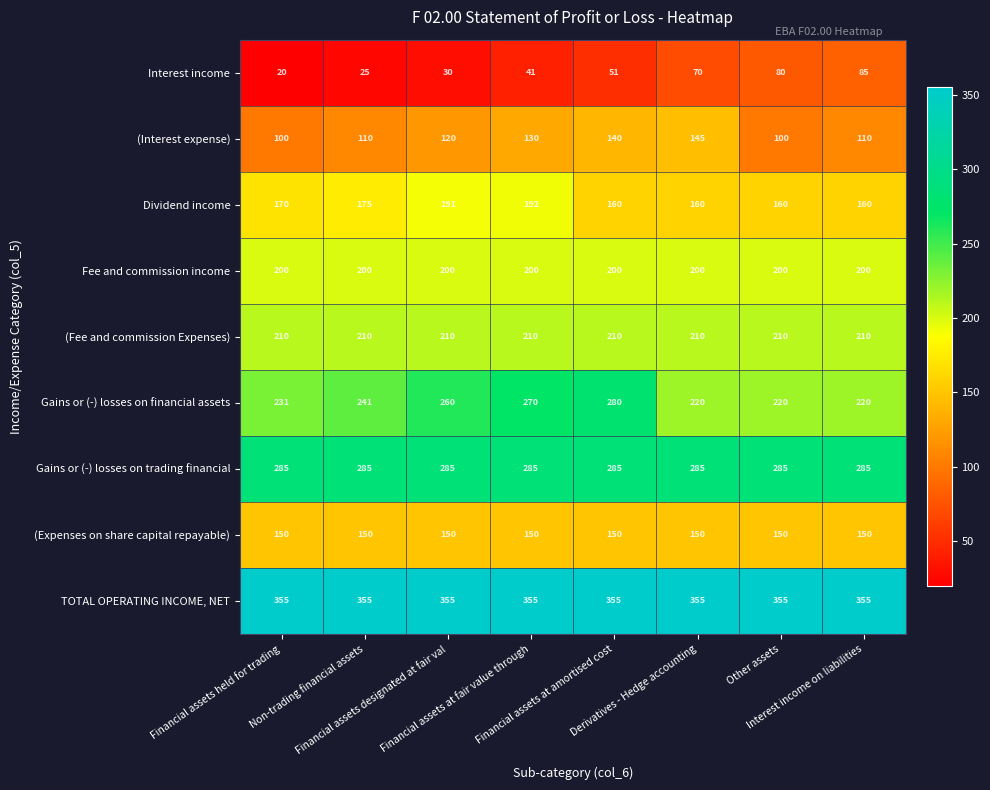

At how many categories does at least one series exceed 113?

8